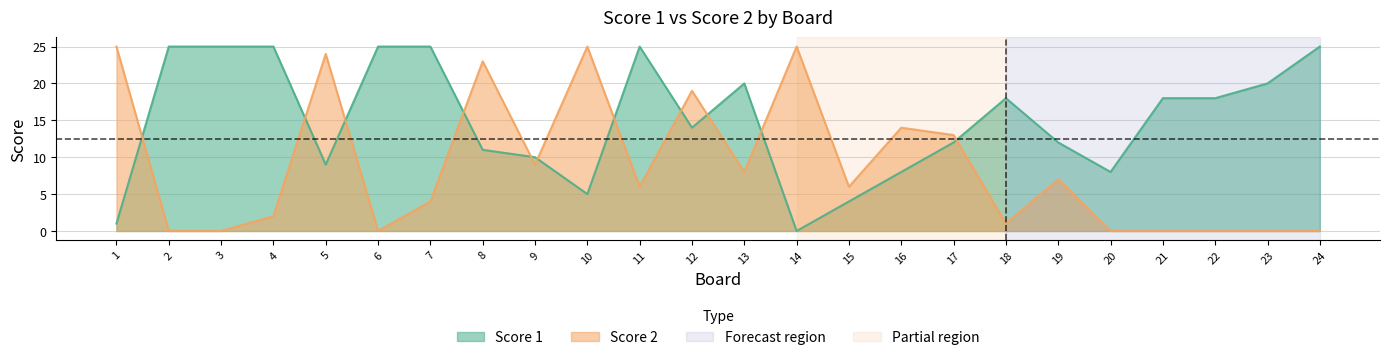

At how many categories does at least one series exceed 23?

11